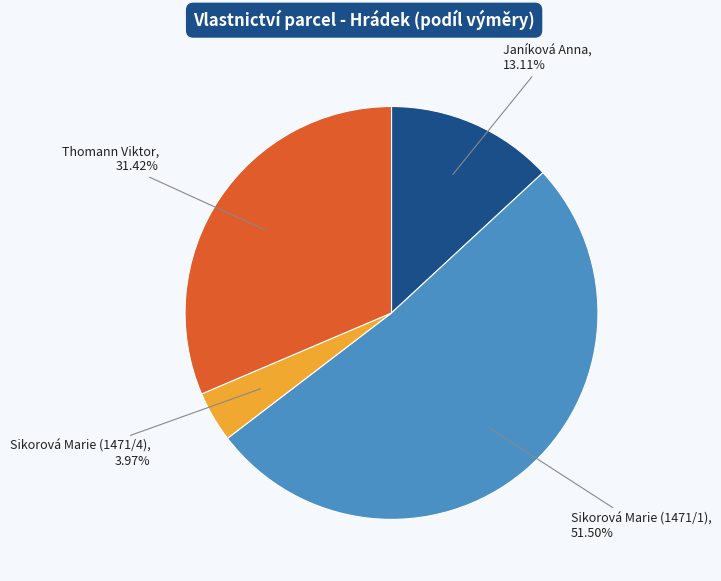

How many slices are in this pie chart?

4